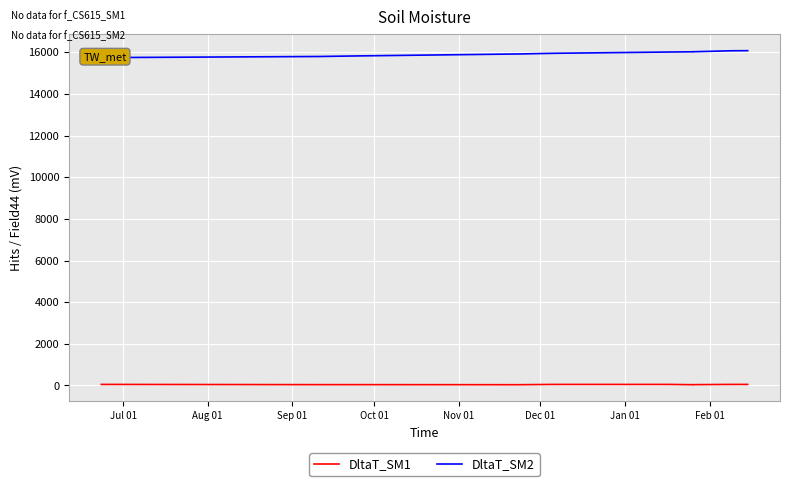

What is the label of the 10th point from the right?

Jul 01